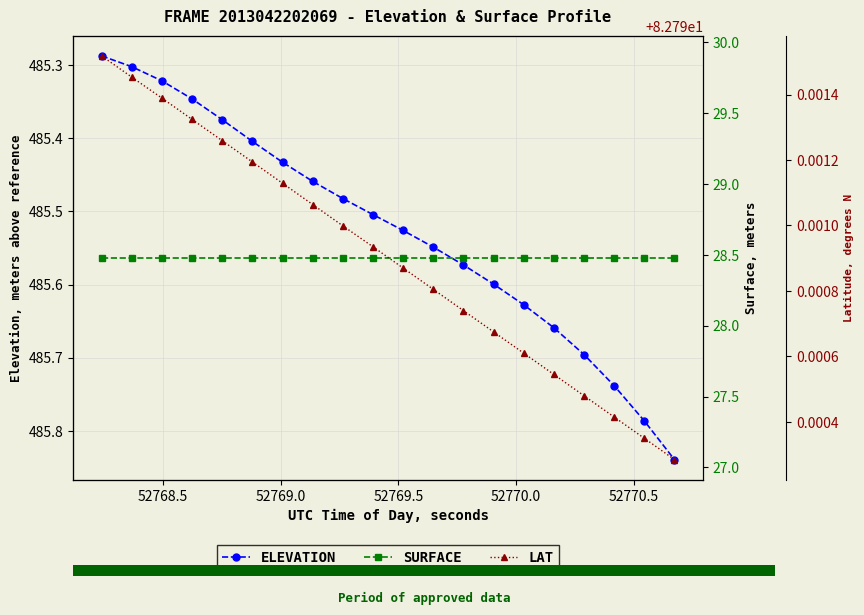

What is the value of the SURFACE bar at the 19th from the left?

28.5